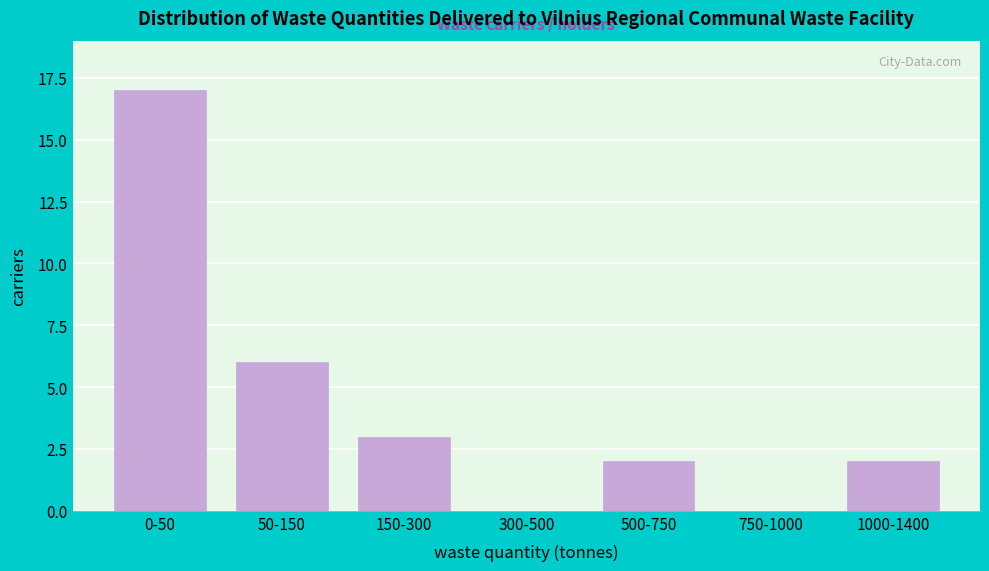

Reading right to left, list all the values displayed in this chart.

1000-1400=2	750-1000=0	500-750=2	300-500=0	150-300=3	50-150=6	0-50=17